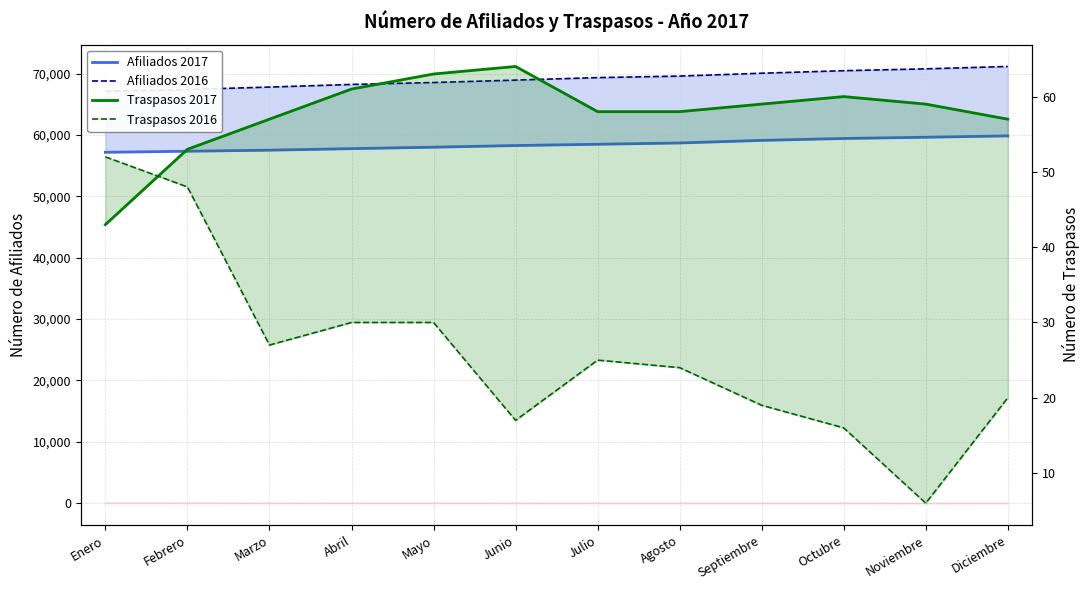

Rank the series at Febrero from highest to lowest value.

Afiliados 2016, Afiliados 2017, Traspasos 2017, Traspasos 2016